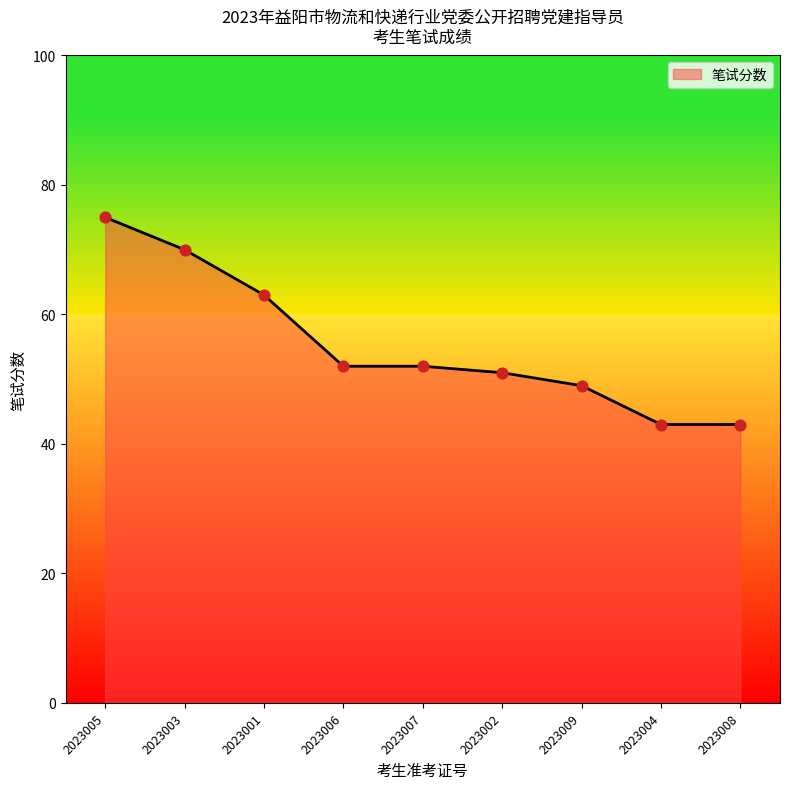

What is the change in value from 2023003 to 2023006?

-18